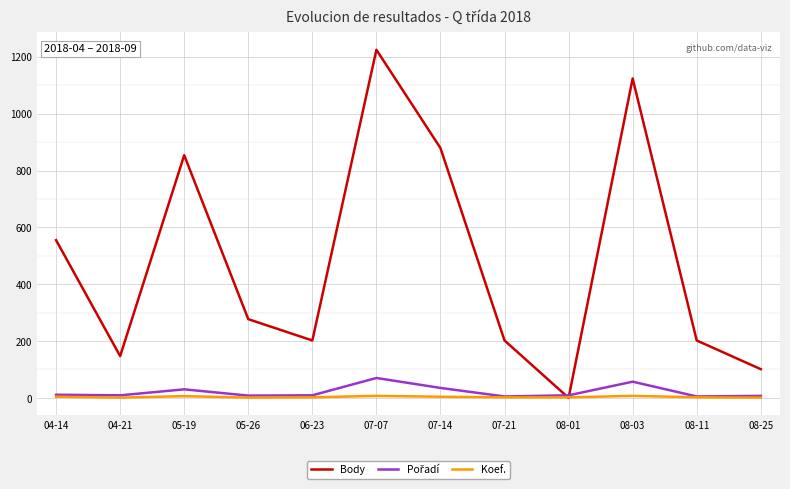

Which series has the widest spread of values?

Body